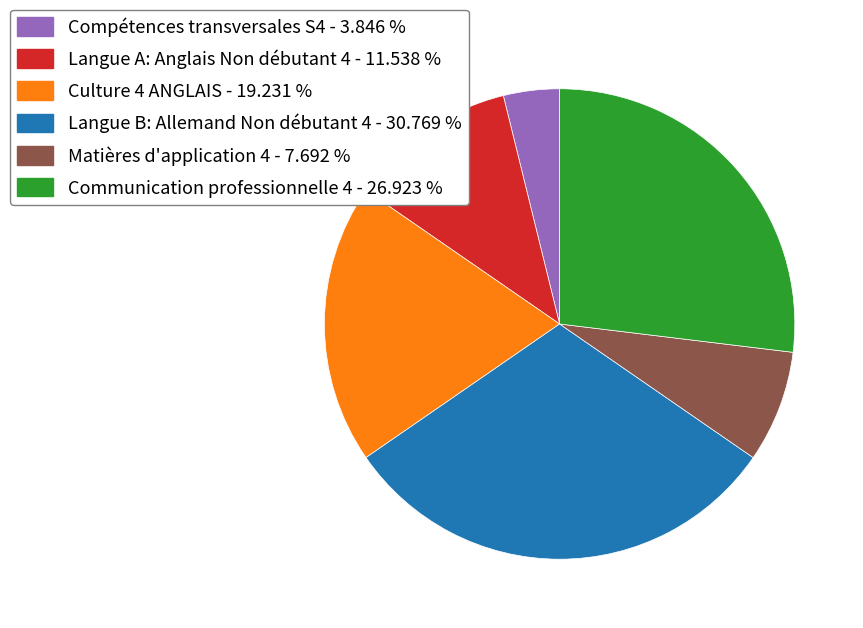

What is the largest slice in the pie chart?

Langue B: Allemand Non débutant 4